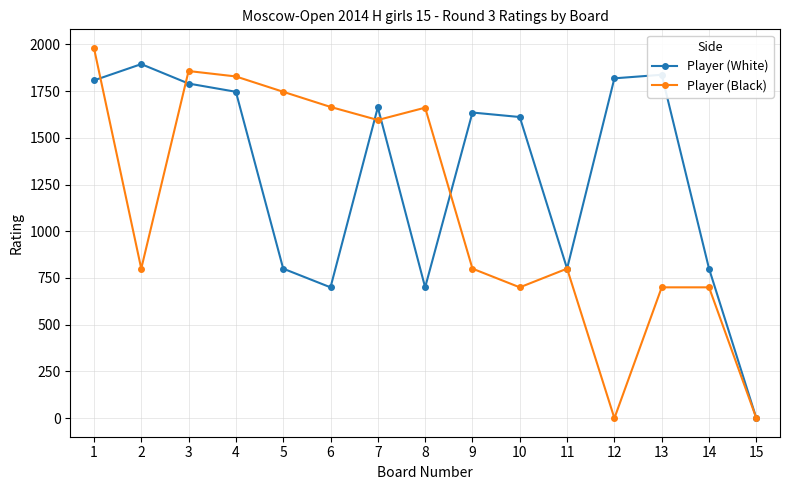

Where does the Player (White) series first go above 1635?

1